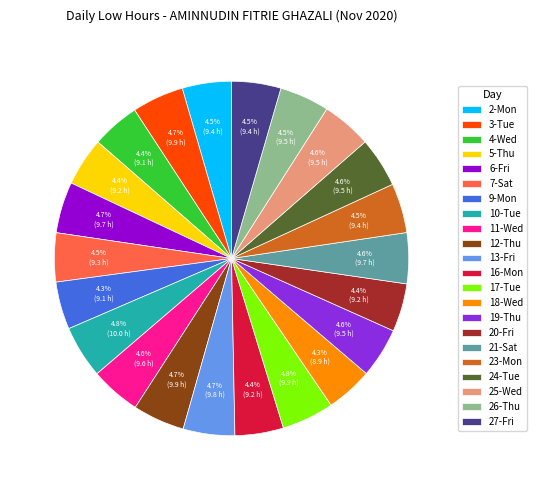

How many segments does this pie chart have?

22